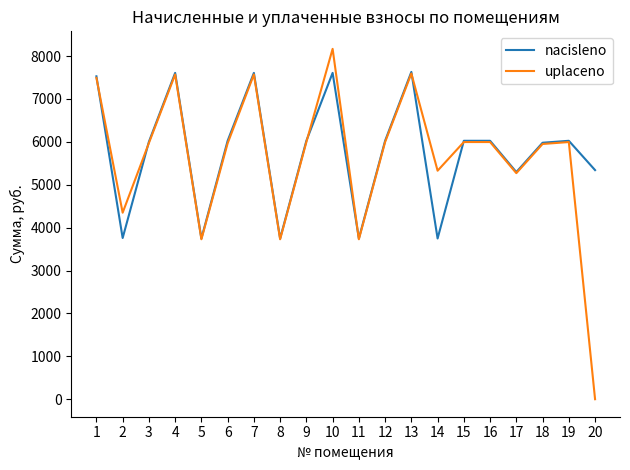

What is the sum of the nacisleno values at 20 and 8?

9087.6